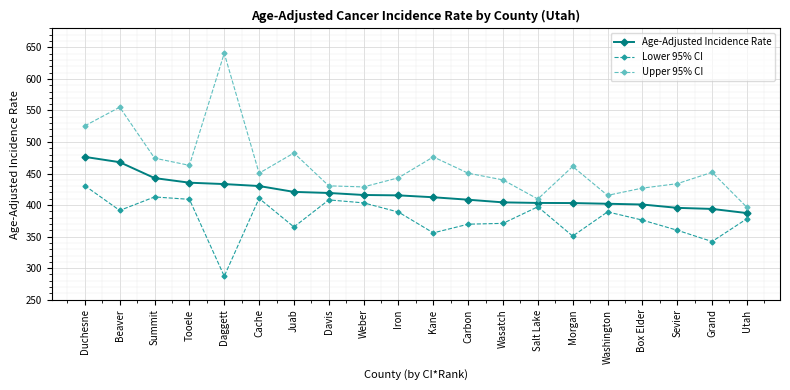

True or false: Age-Adjusted Incidence Rate has a value of 234.0 at Salt Lake.

False